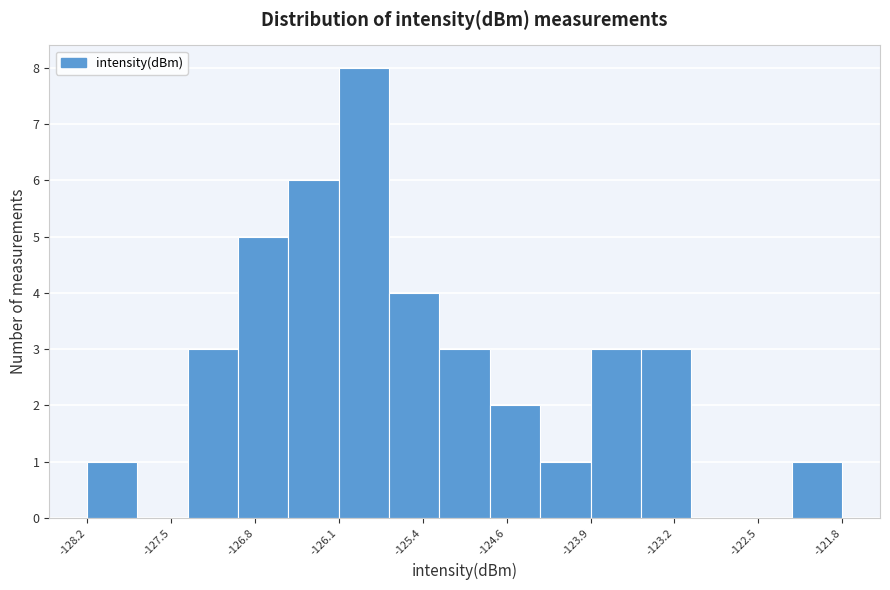

Over which range of the x-axis is the bar tallest?

-126.1 to -125.6